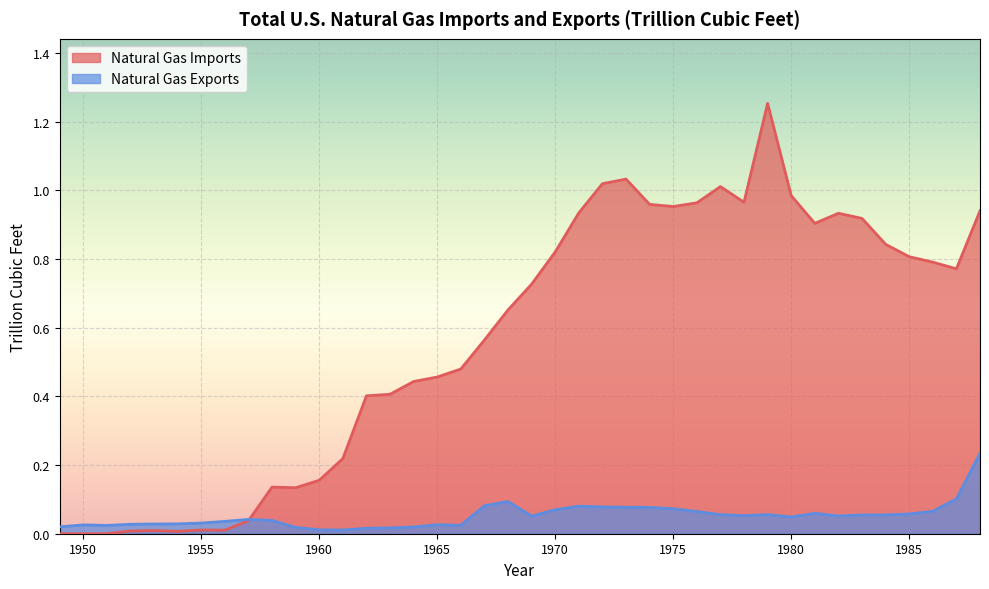

Reading left to right, list all the values displayed in this chart.

Natural Gas Imports: 1949=0.0	1950=0.0	1951=0.0	1952=0.0	1953=0.0	1954=0.0	1955=0.0	1956=0.0	1957=0.0	1958=0.1	1959=0.1	1960=0.2	1961=0.2	1962=0.4	1963=0.4	1964=0.4	1965=0.5	1966=0.5	1967=0.6	1968=0.7	1969=0.7	1970=0.8	1971=0.9	1972=1.0	1973=1.0	1974=1.0	1975=1.0	1976=1.0	1977=1.0	1978=1.0	1979=1.3	1980=1.0	1981=0.9	1982=0.9	1983=0.9	1984=0.8	1985=0.8	1986=0.8	1987=0.8	1988=0.9
Natural Gas Exports: 1949=0.0	1950=0.0	1951=0.0	1952=0.0	1953=0.0	1954=0.0	1955=0.0	1956=0.0	1957=0.0	1958=0.0	1959=0.0	1960=0.0	1961=0.0	1962=0.0	1963=0.0	1964=0.0	1965=0.0	1966=0.0	1967=0.1	1968=0.1	1969=0.1	1970=0.1	1971=0.1	1972=0.1	1973=0.1	1974=0.1	1975=0.1	1976=0.1	1977=0.1	1978=0.1	1979=0.1	1980=0.0	1981=0.1	1982=0.1	1983=0.1	1984=0.1	1985=0.1	1986=0.1	1987=0.1	1988=0.2